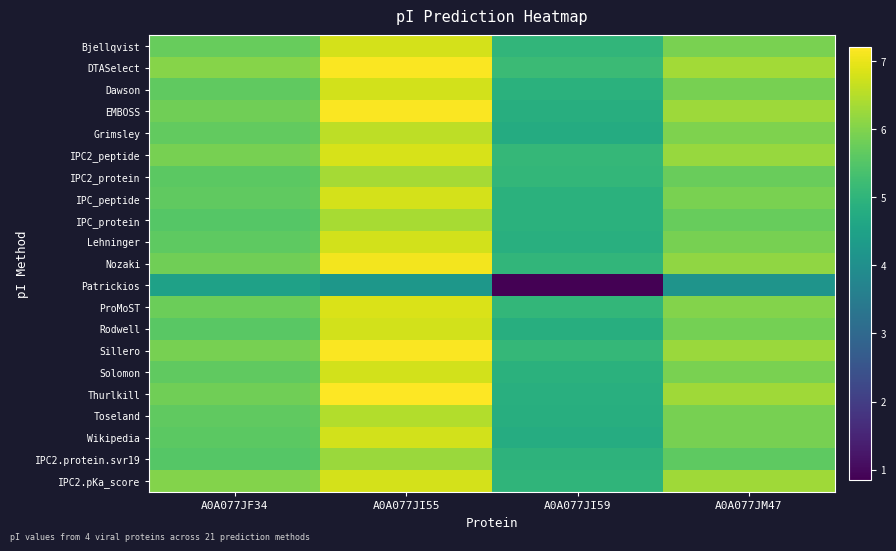

What is the total value across all series at A0A077JM47?

124.2